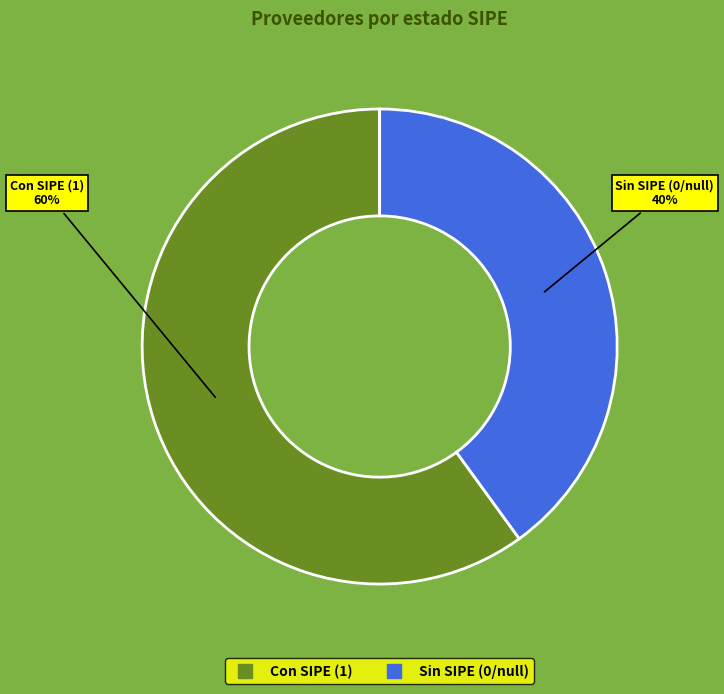

To the nearest percent, what is the difference between the largest and smallest slice percentages?

20%